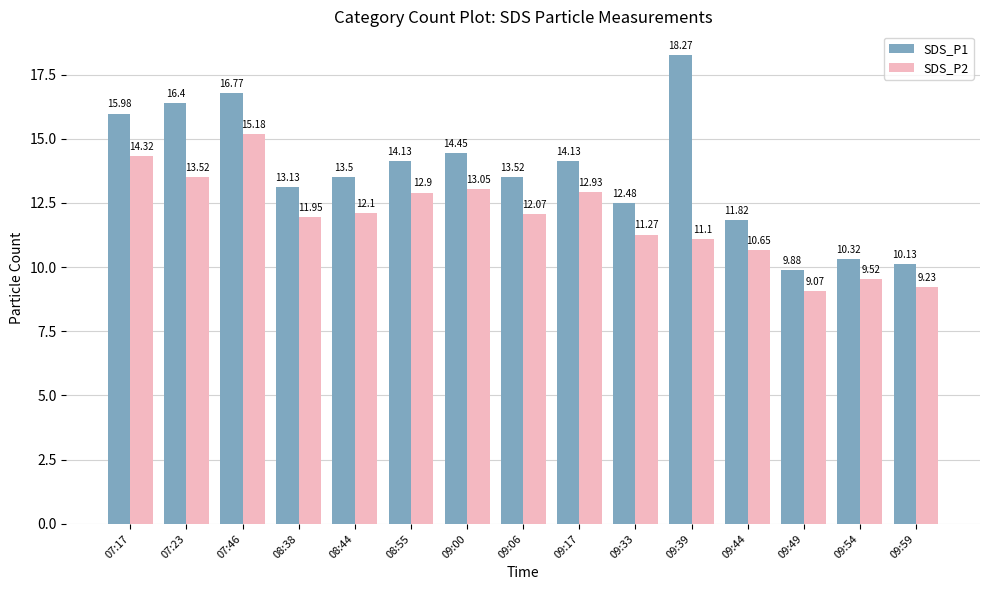

What is the spread (max minus min) of values at 09:59?

0.9